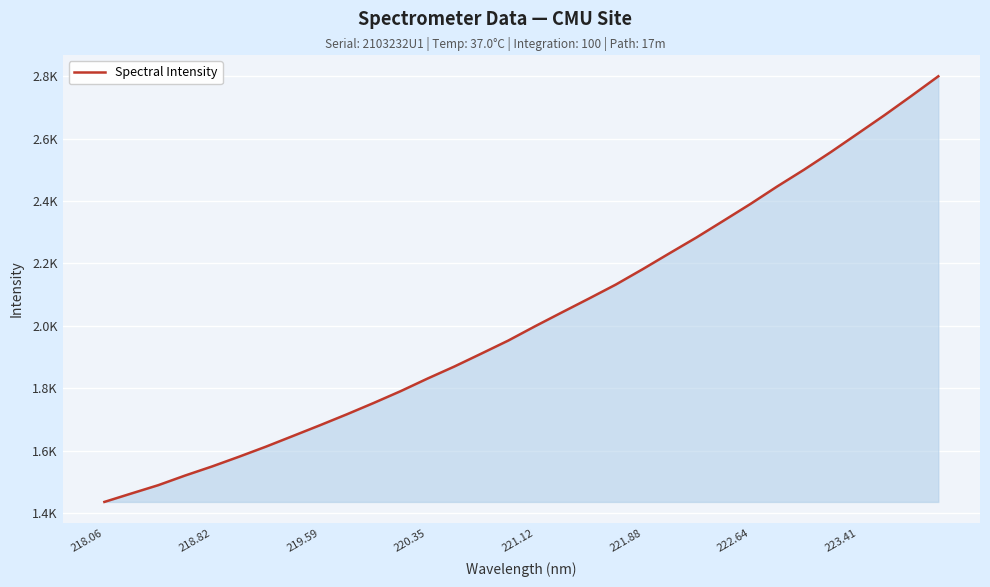

Does the chart have visible grid lines?

Yes